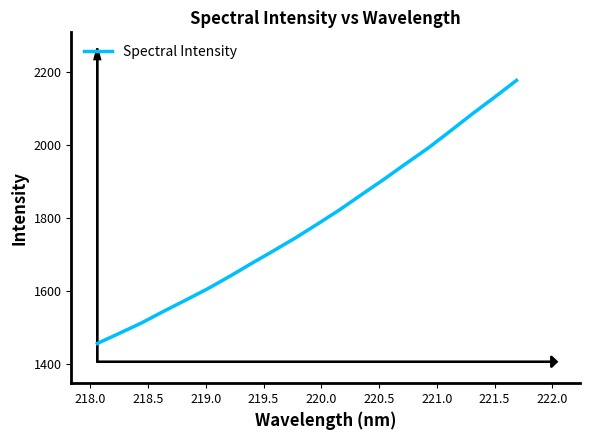

What is the smallest value displayed?

1457.2